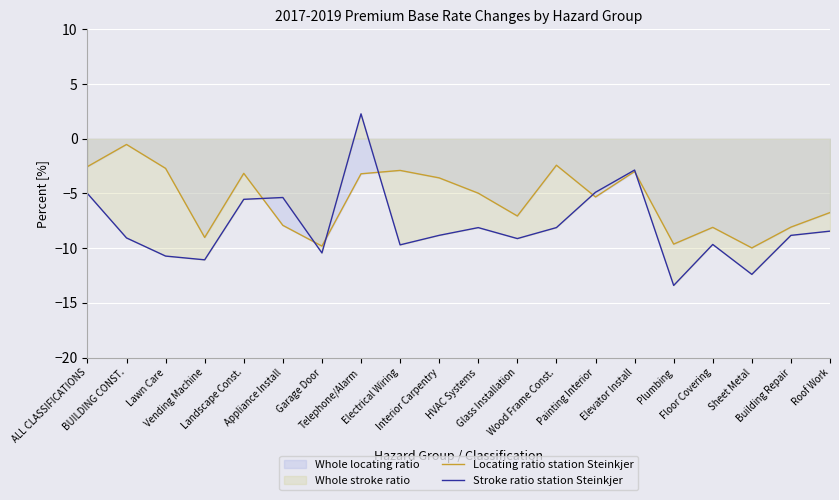

In Locating ratio station Steinkjer, how many points are higher than both neighbors (excluding endpoints)?

6